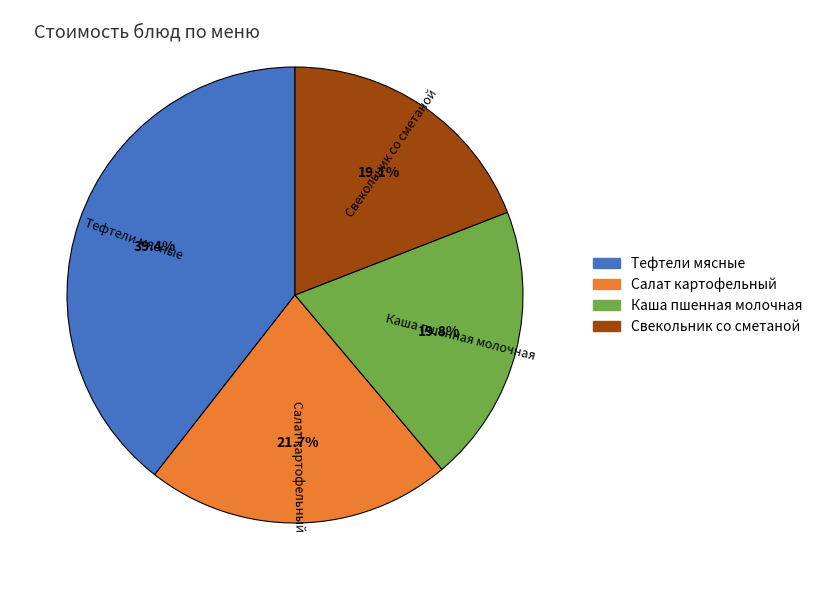

Which category has the smallest portion of the pie?

Свекольник со сметаной